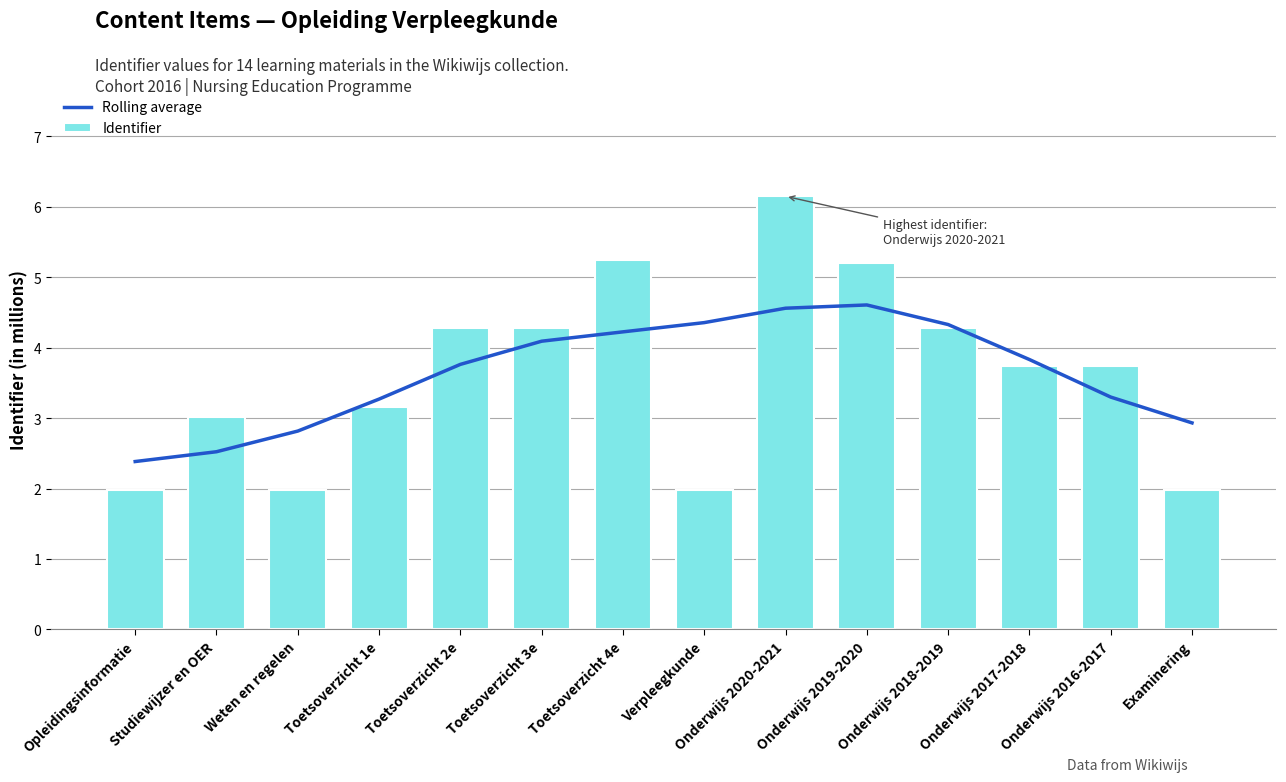

List the series in order of their peak value, highest first.

Identifier, Rolling average